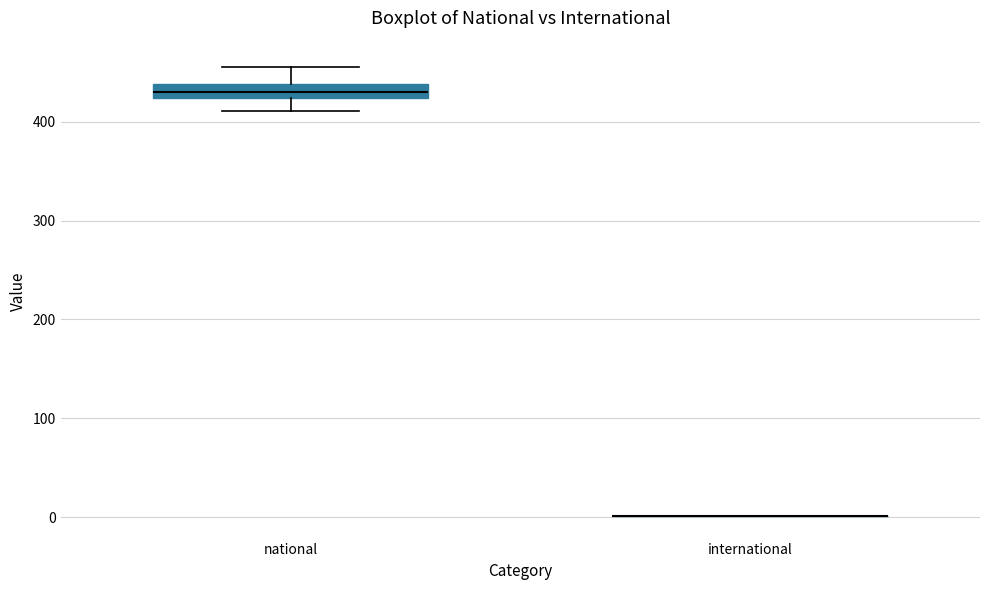

Comparing the boxes themselves (not the whiskers), which one is the tallest?

national